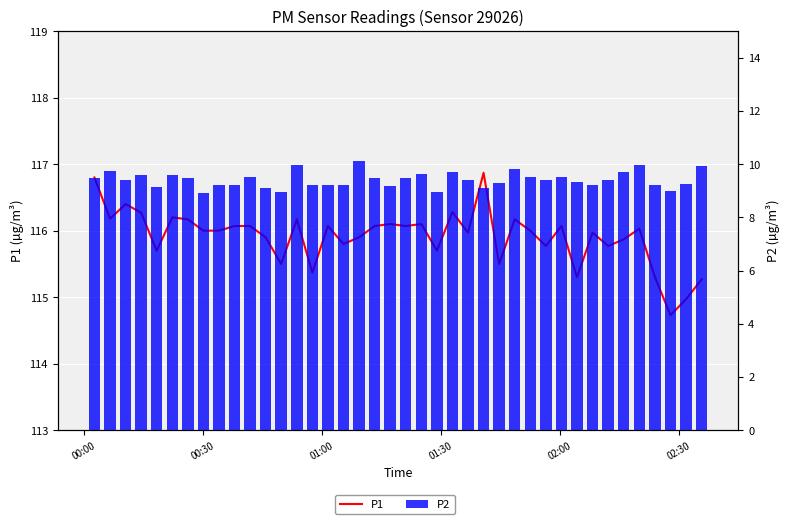

Where does the P2 series first go above 9?

00:00